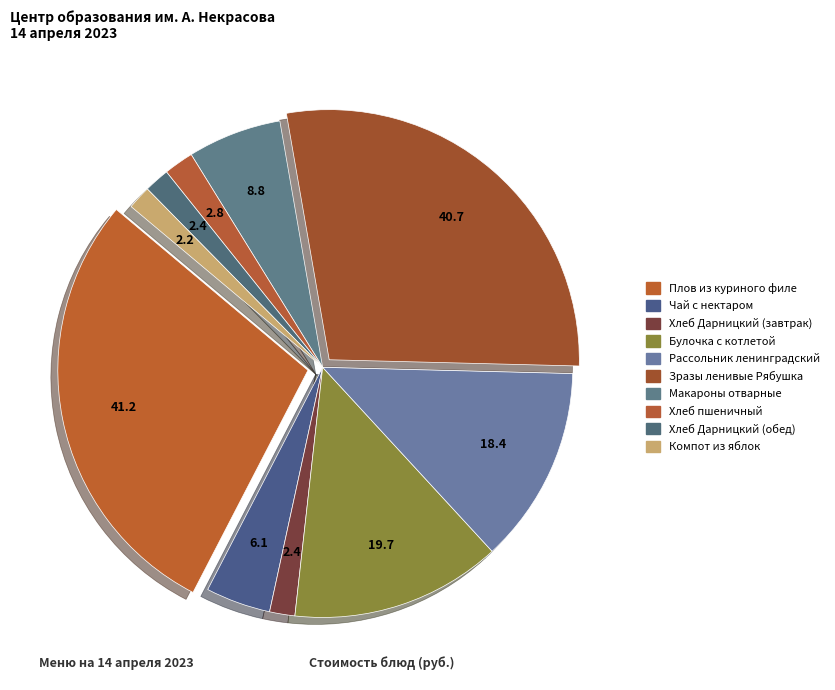

Which category has the smallest portion of the pie?

Компот из яблок